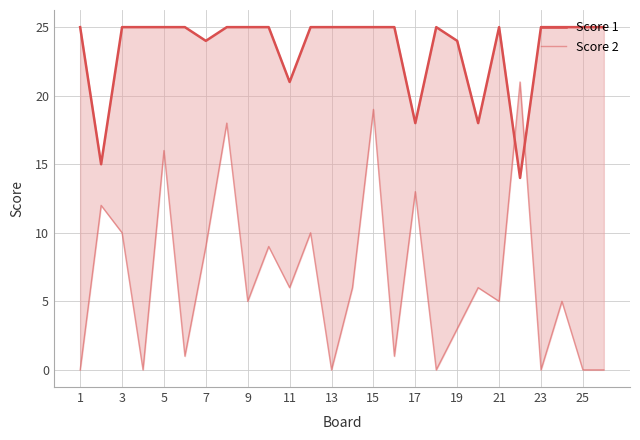

Is it true that Score 1 equals 35 at 25?

False